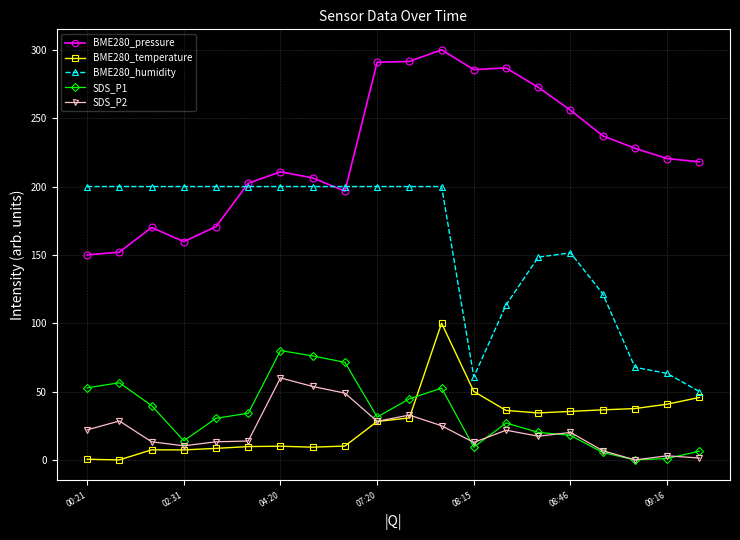

What is the value of the BME280_humidity point at the 9th from the left?

200.0